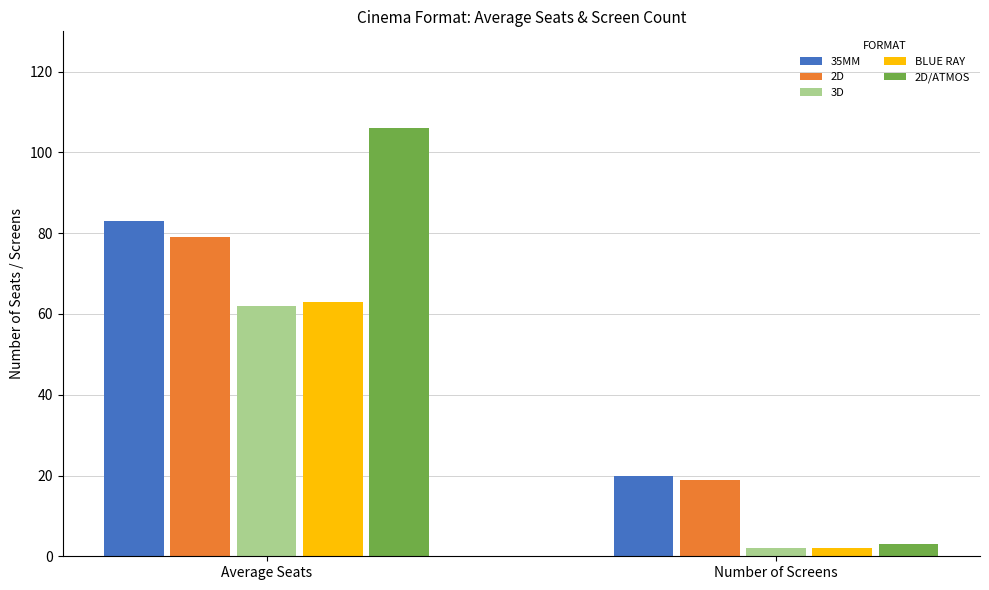

What is the difference between the highest and lowest values at Average Seats?

44